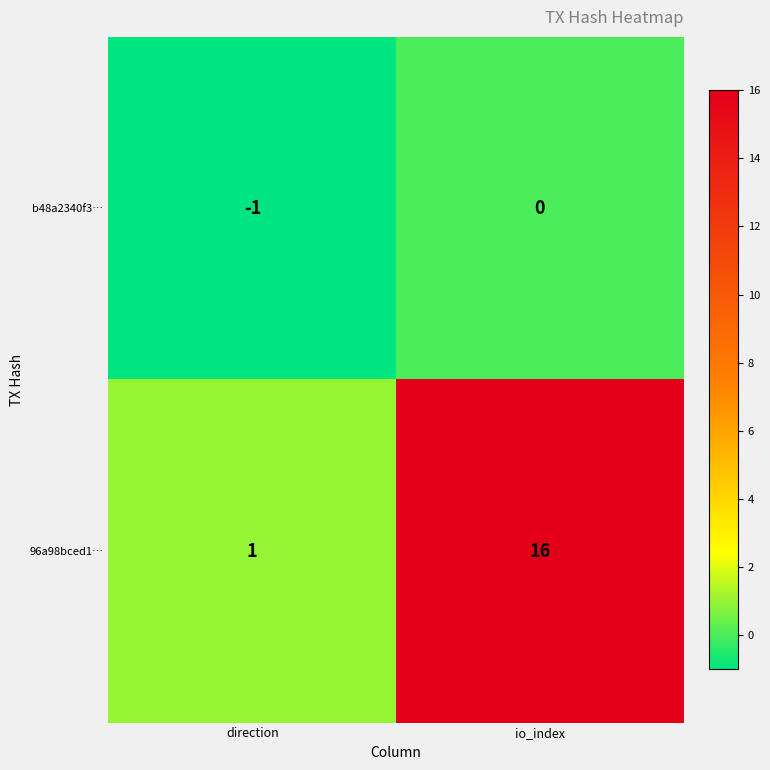

How many values in the 96a98bced1… series are below 16?

1